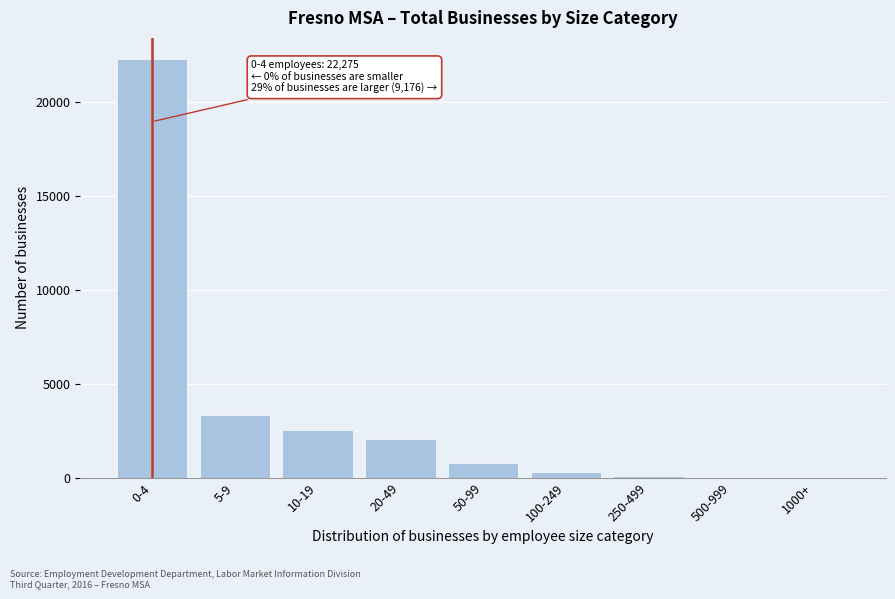

Between 20-49 and 10-19, which is larger?

10-19